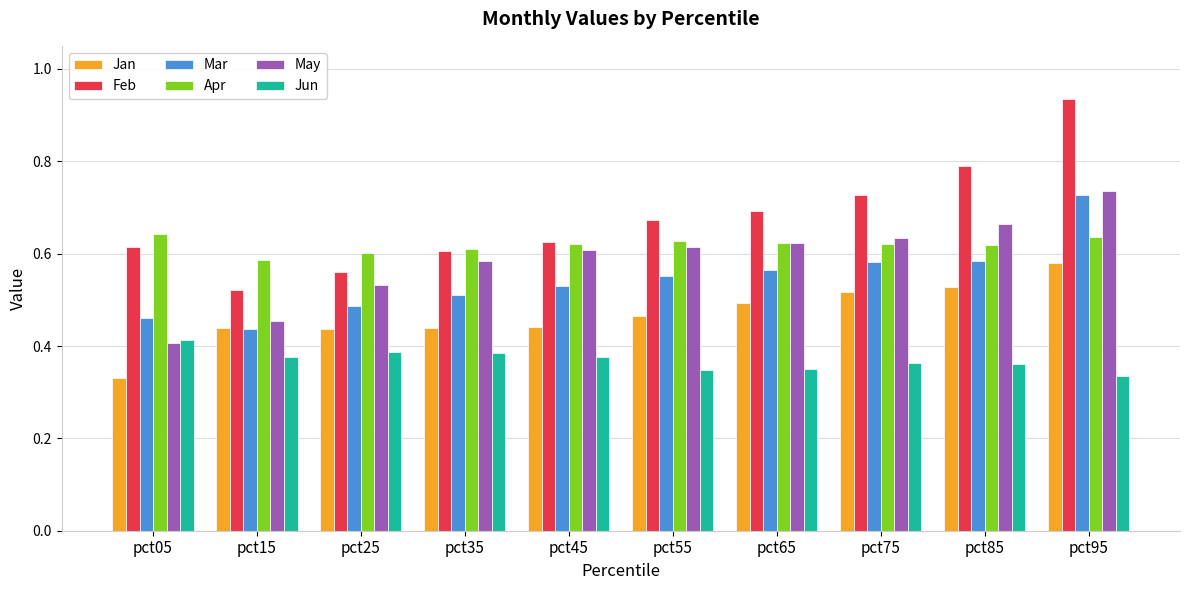

What are all the series names shown in the legend?

Jan, Feb, Mar, Apr, May, Jun